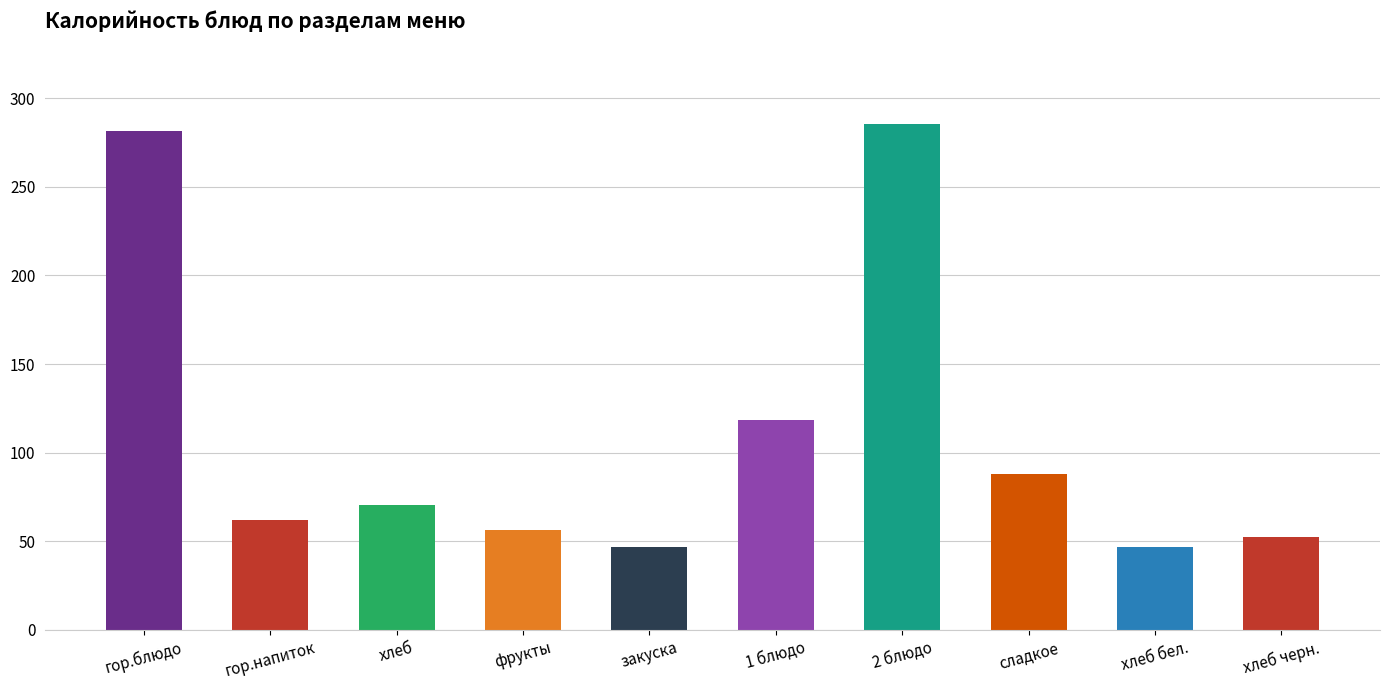

What is the label of the 6th bar from the right?

закуска